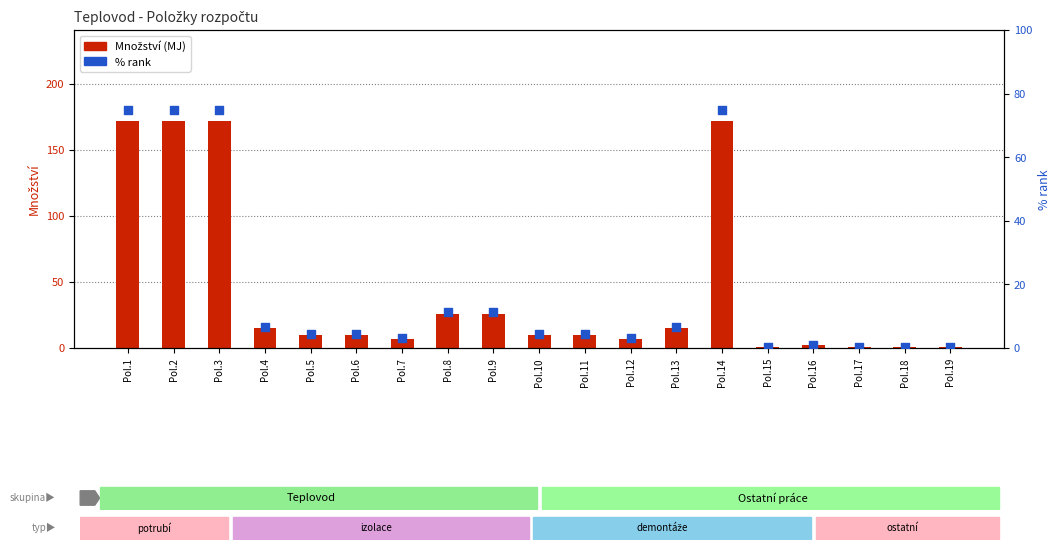

Which series has the largest total across all categories?

Množství (MJ)